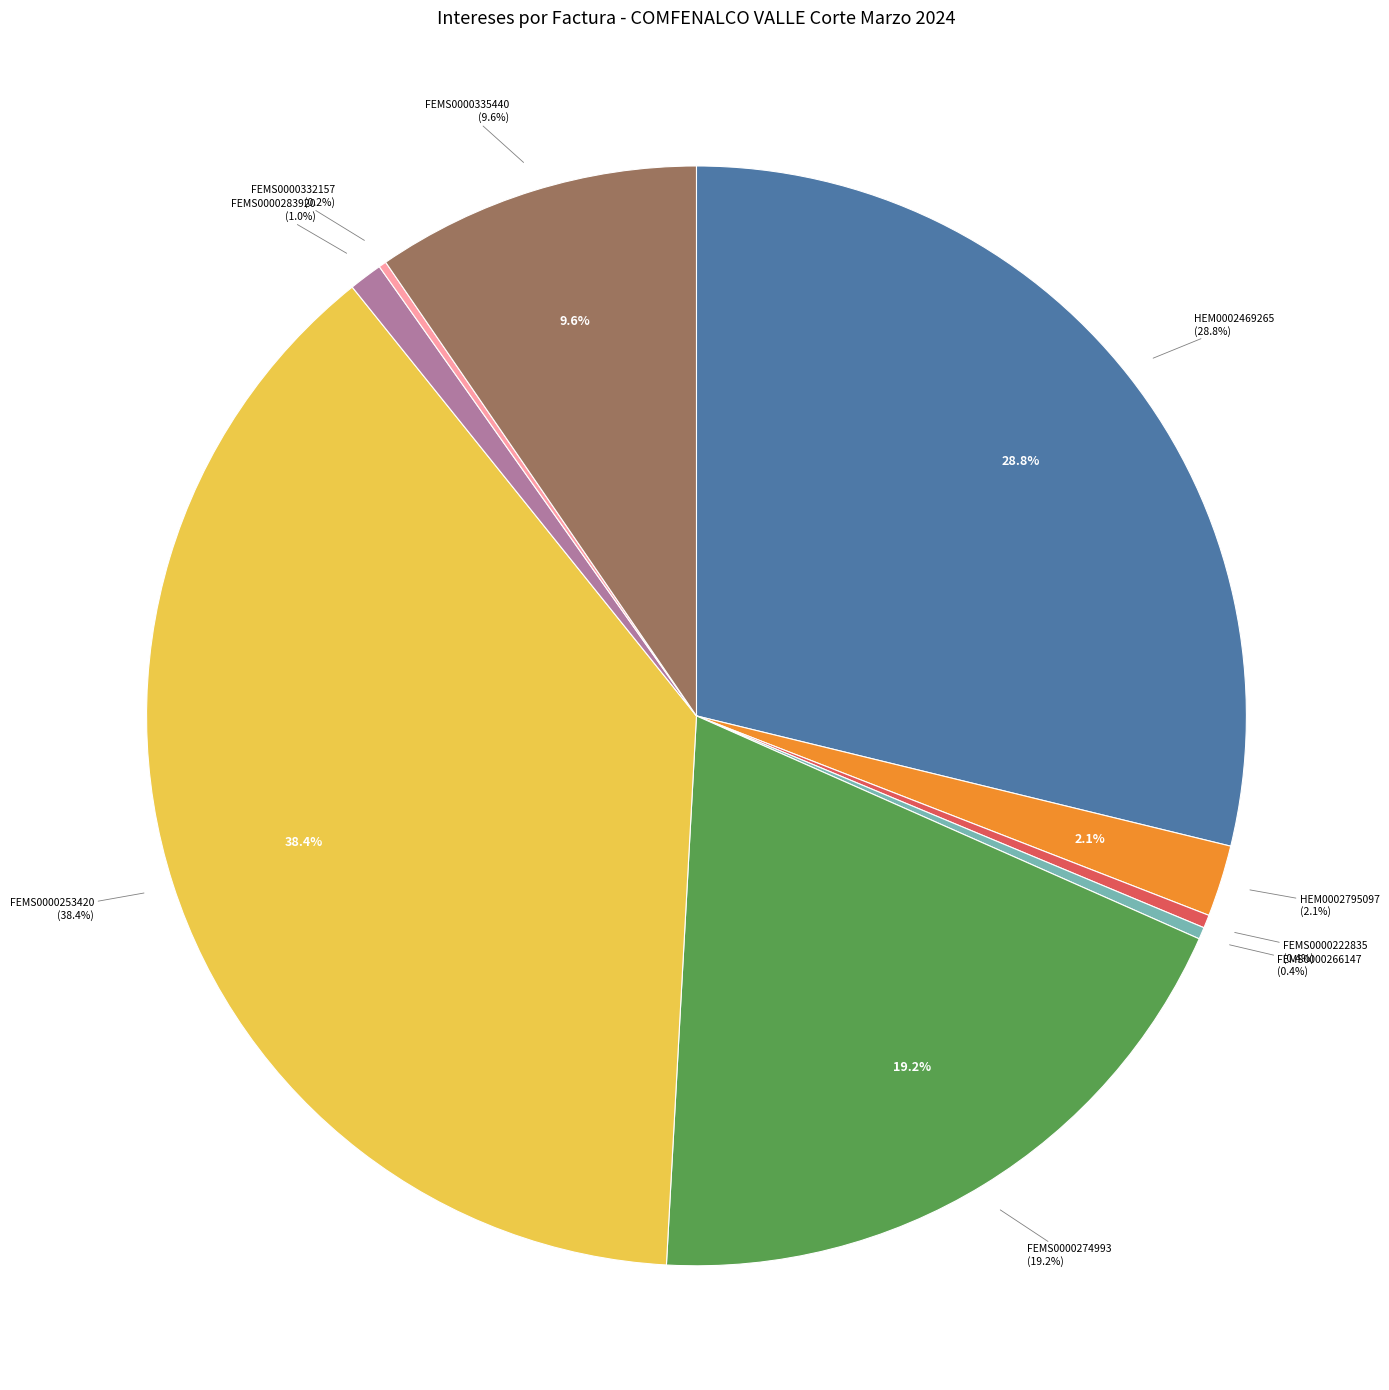

Count the number of slices in the pie.

9